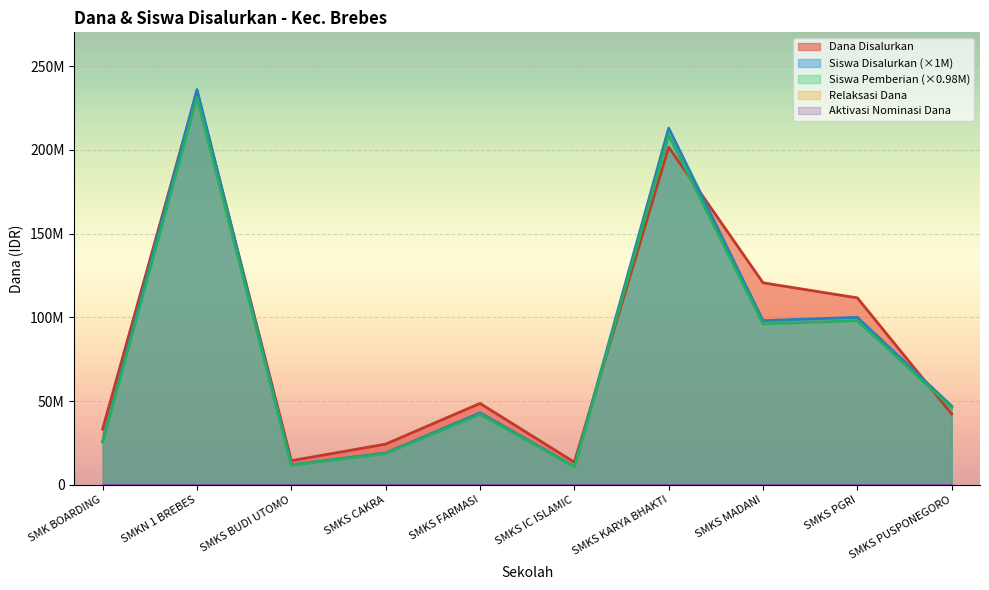

What value does the Siswa Disalurkan series have at SMKS PGRI?

100000000